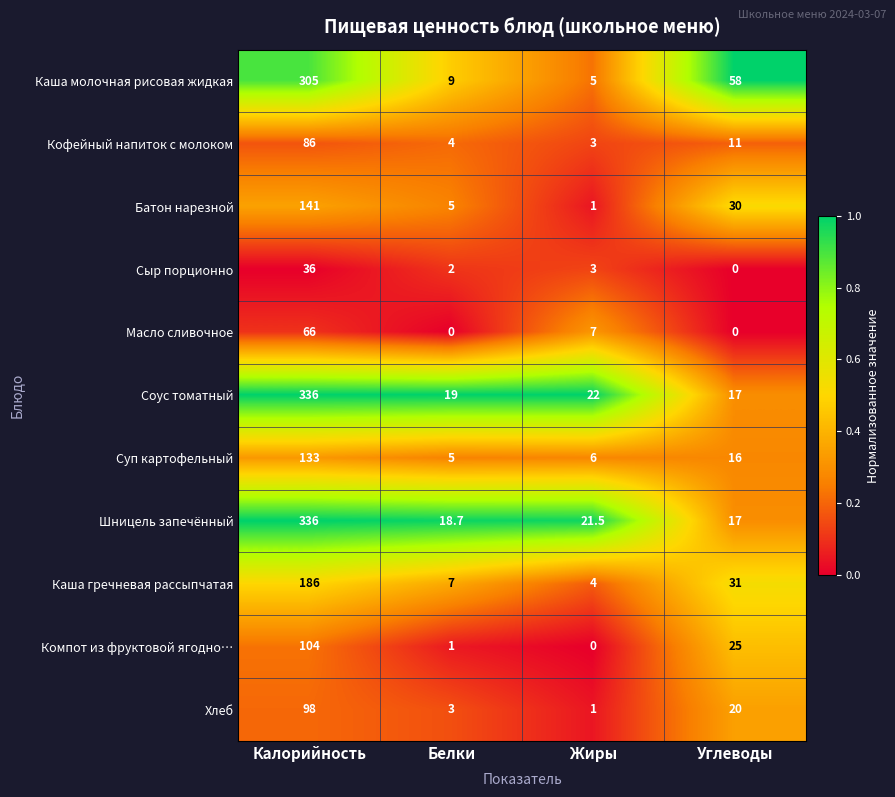

What is the difference between the highest and lowest values at Белки?

19.0